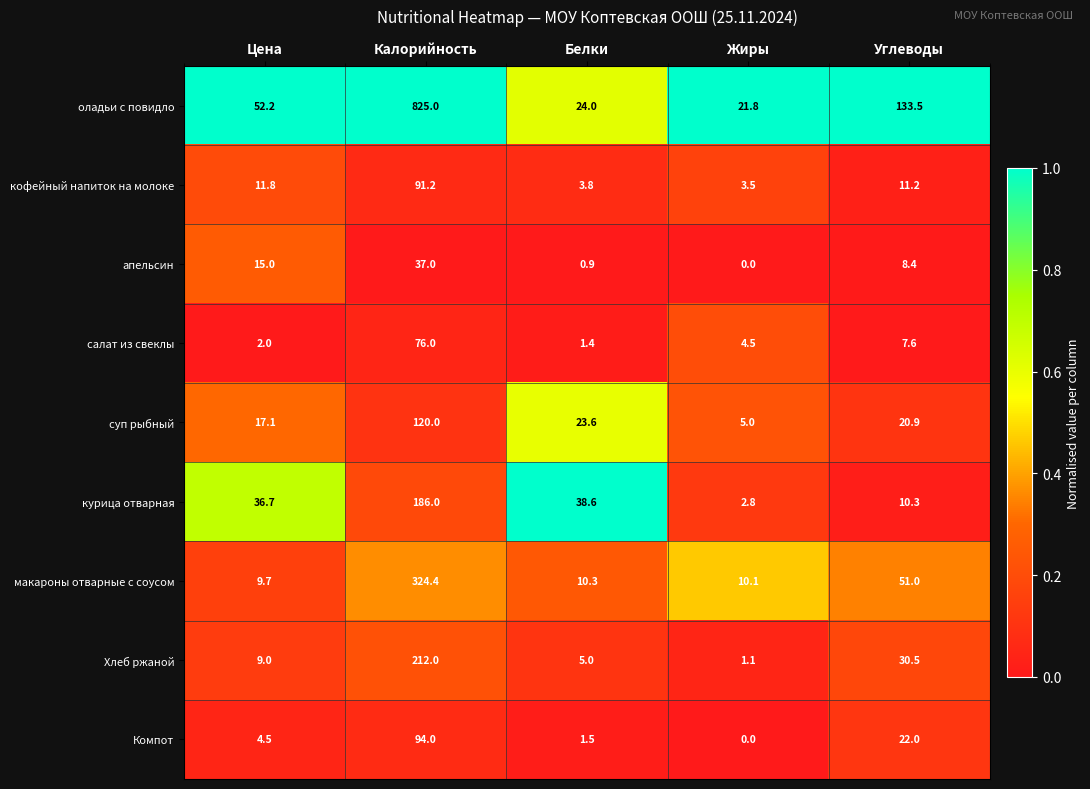

What value does the макароны отварные с соусом series have at Углеводы?

51.0